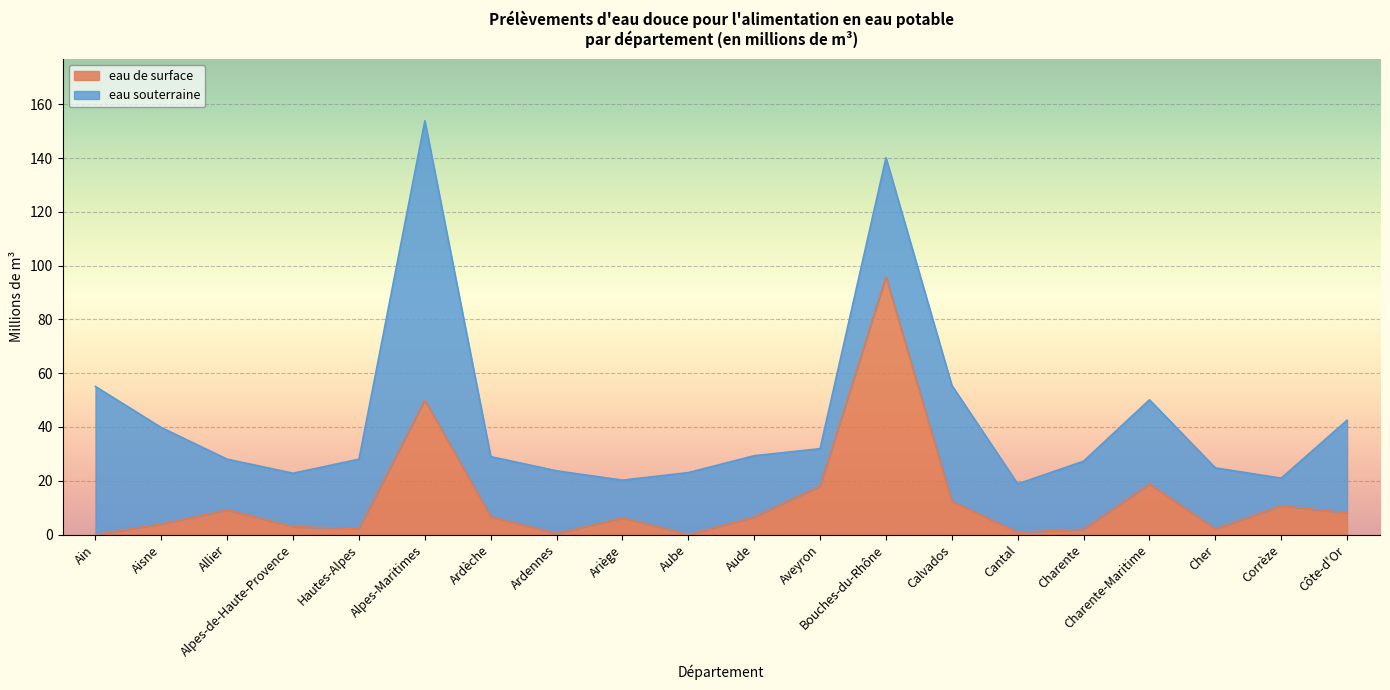

Reading left to right, extract all data points from this chart.

0.0	3.9	9.2	2.9	2.2	50.0	6.6	0.4	6.2	0.0	6.6	18.1	95.9	12.4	0.8	2.0	18.8	2.1	10.7	8.0